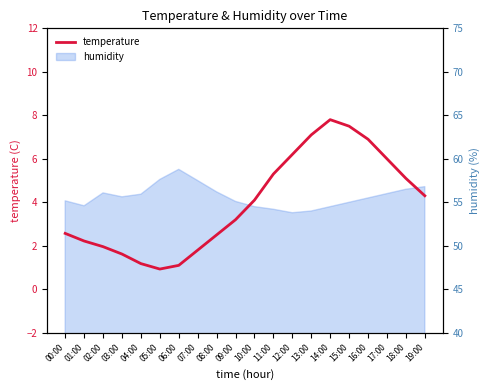

What is the average value?

4.0